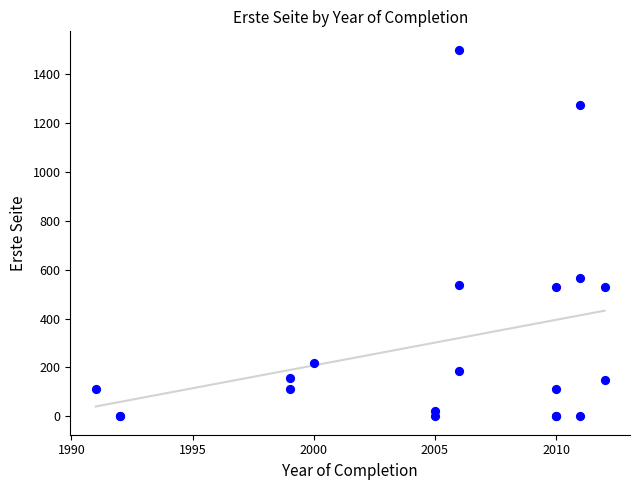

What Y value in the scatter plot is closest to 750?

568